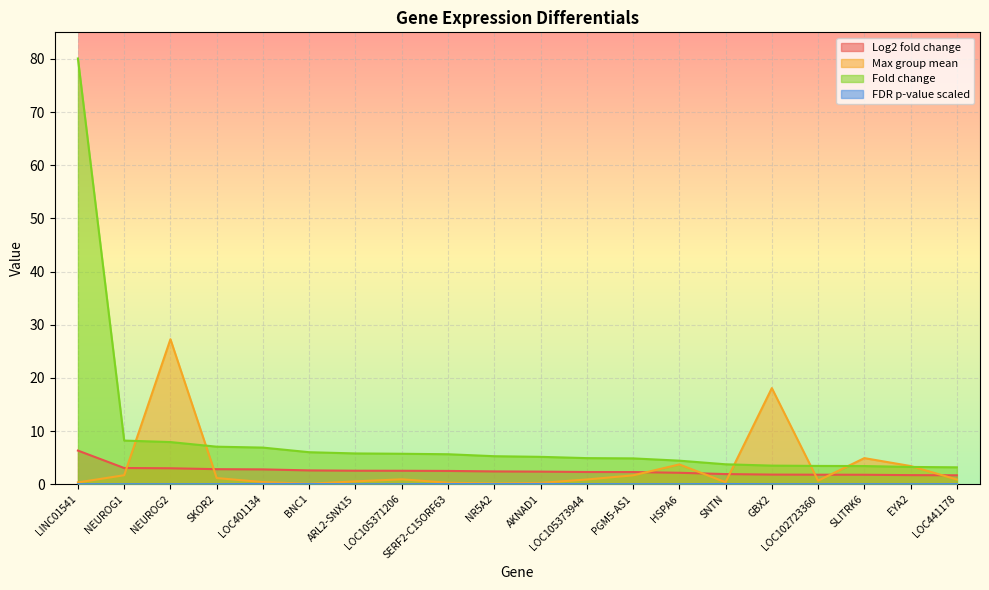

What is the sum of all Max group mean values?

67.5